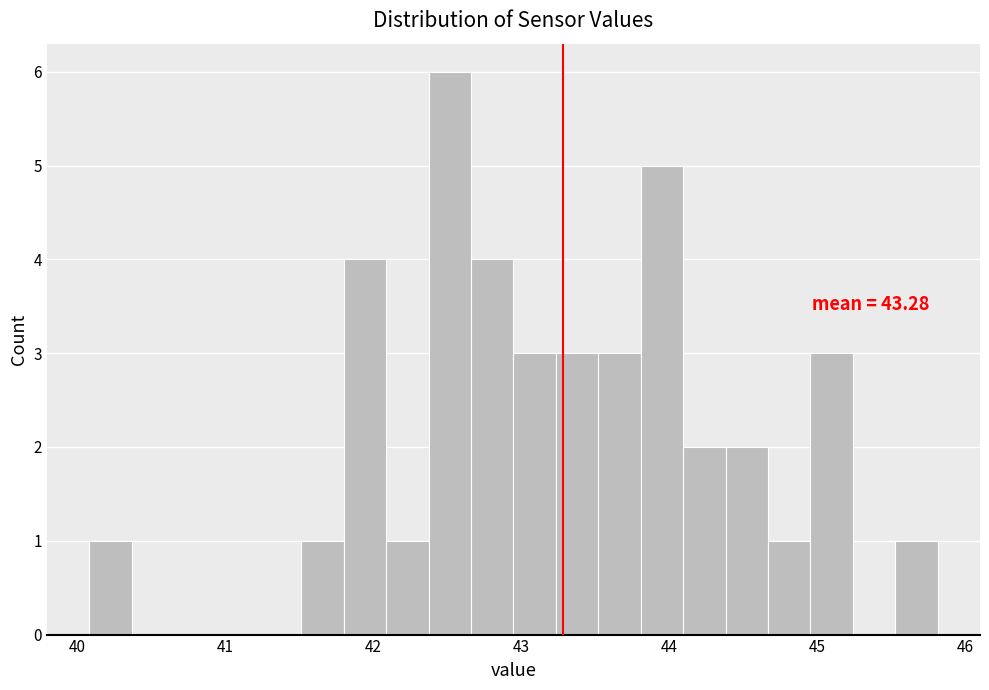

Around what value on the x-axis is the tallest bar? Give the approximate position of its centre, as read against the axis.

42.5